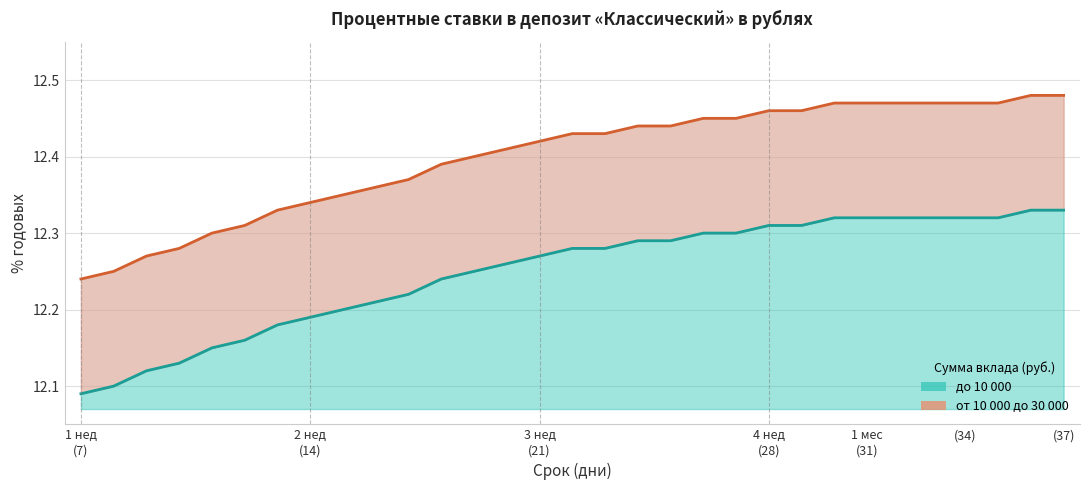

Between 7 and 12, which is larger?

12